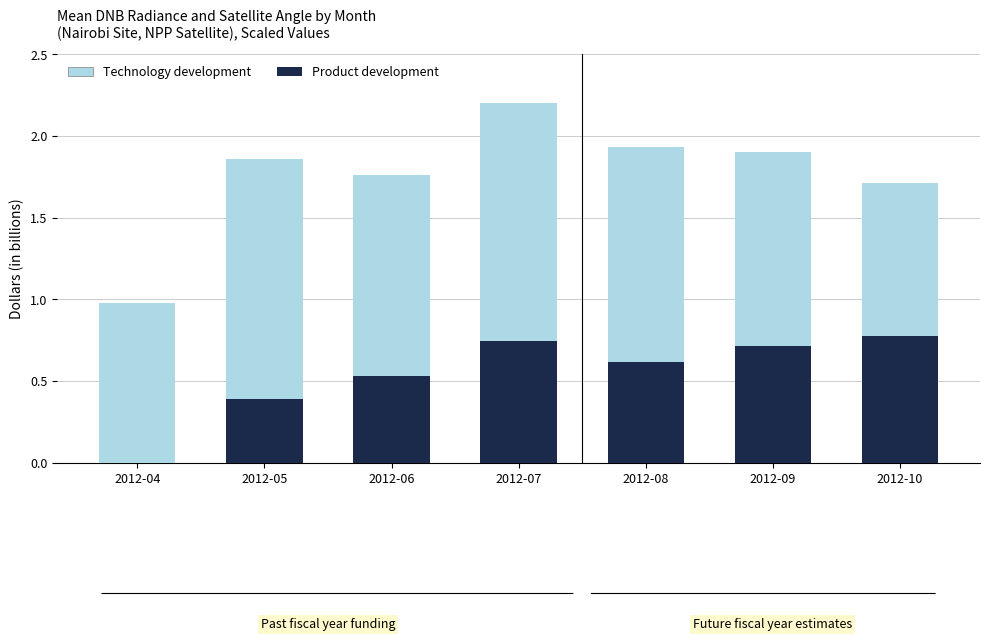

What is the total value across all series at 2012-04?

1.0